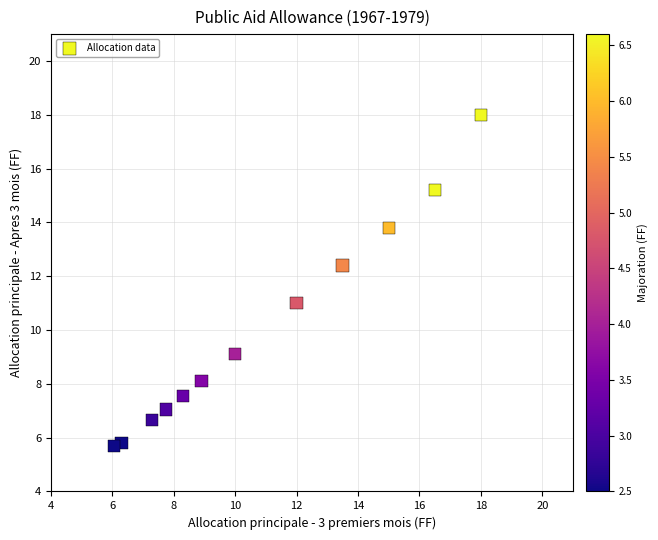

What is the average Y value?

10.0